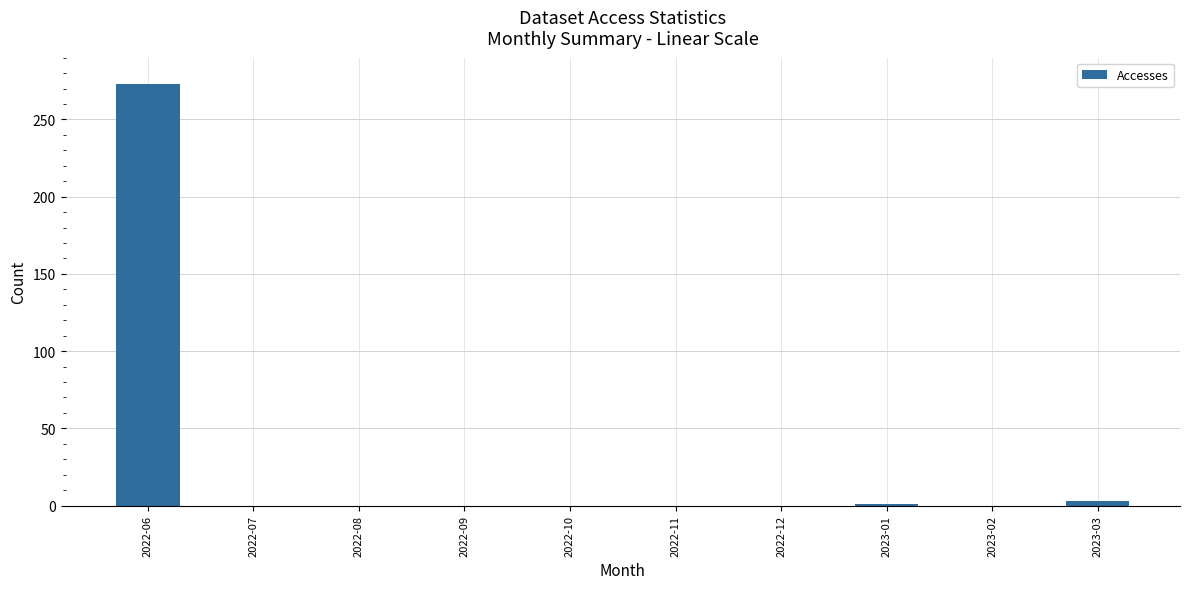

Which label corresponds to the largest value in the chart?

2022-06